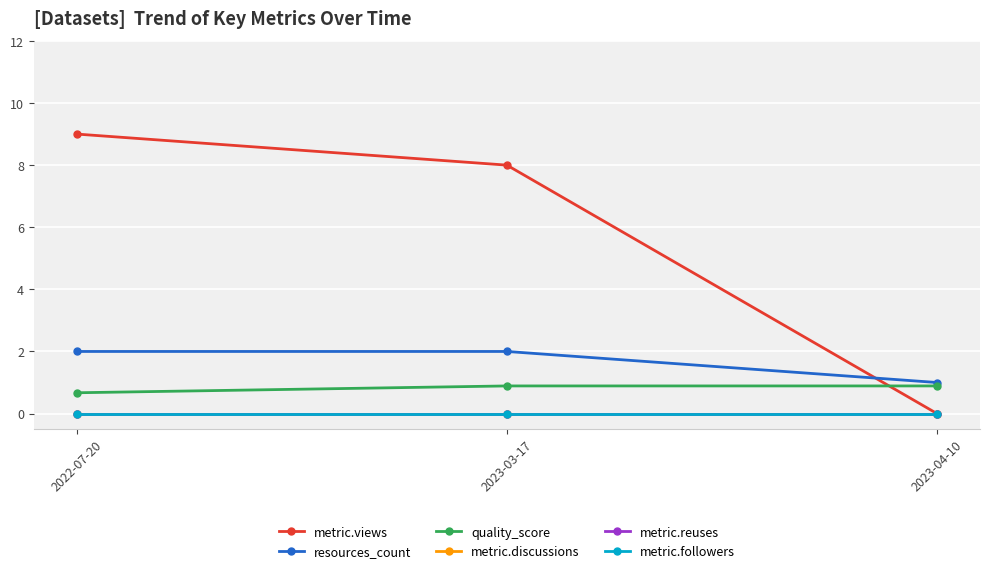

What is the average value of the metric.views series?

5.7